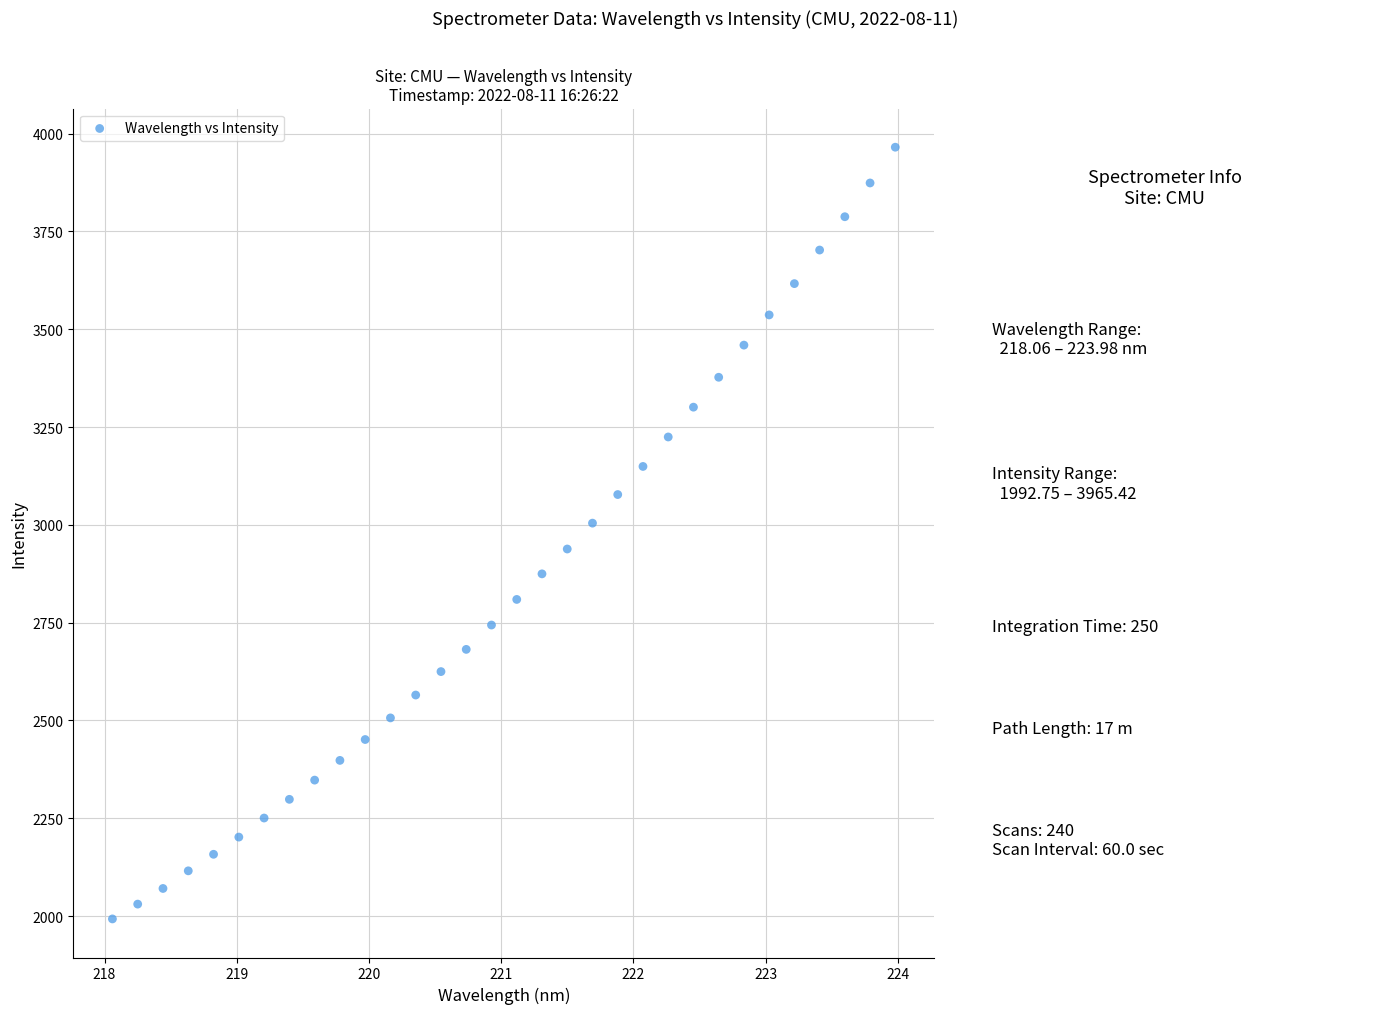

What is the range of Y values (max minus min)?

1972.7